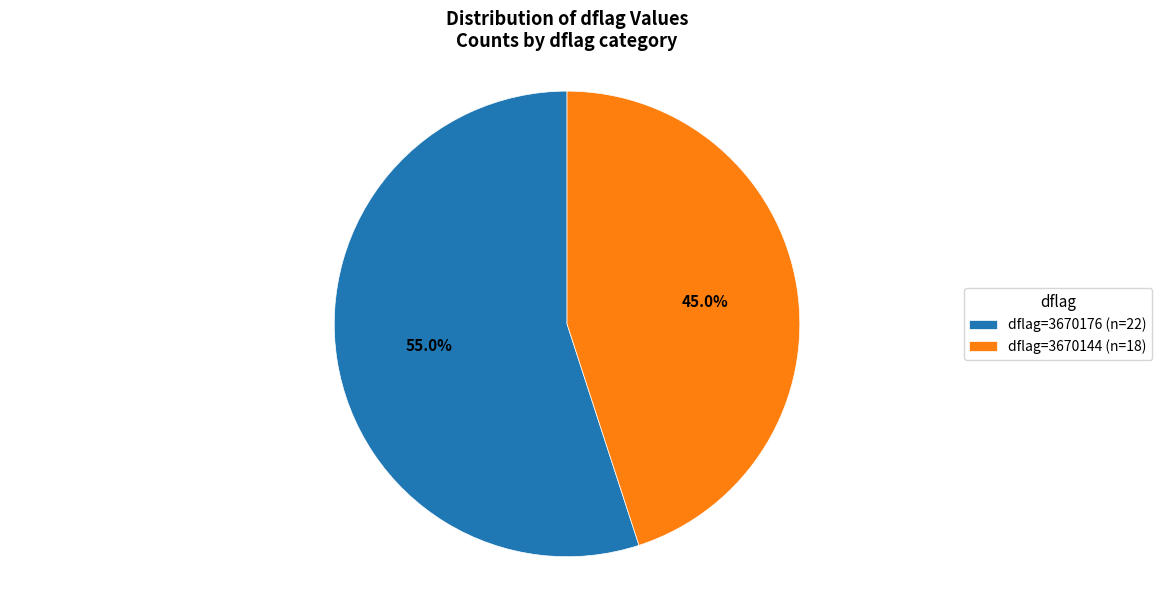

What percentage is NOT represented by dflag=3670176 (n=22)?

45.0%